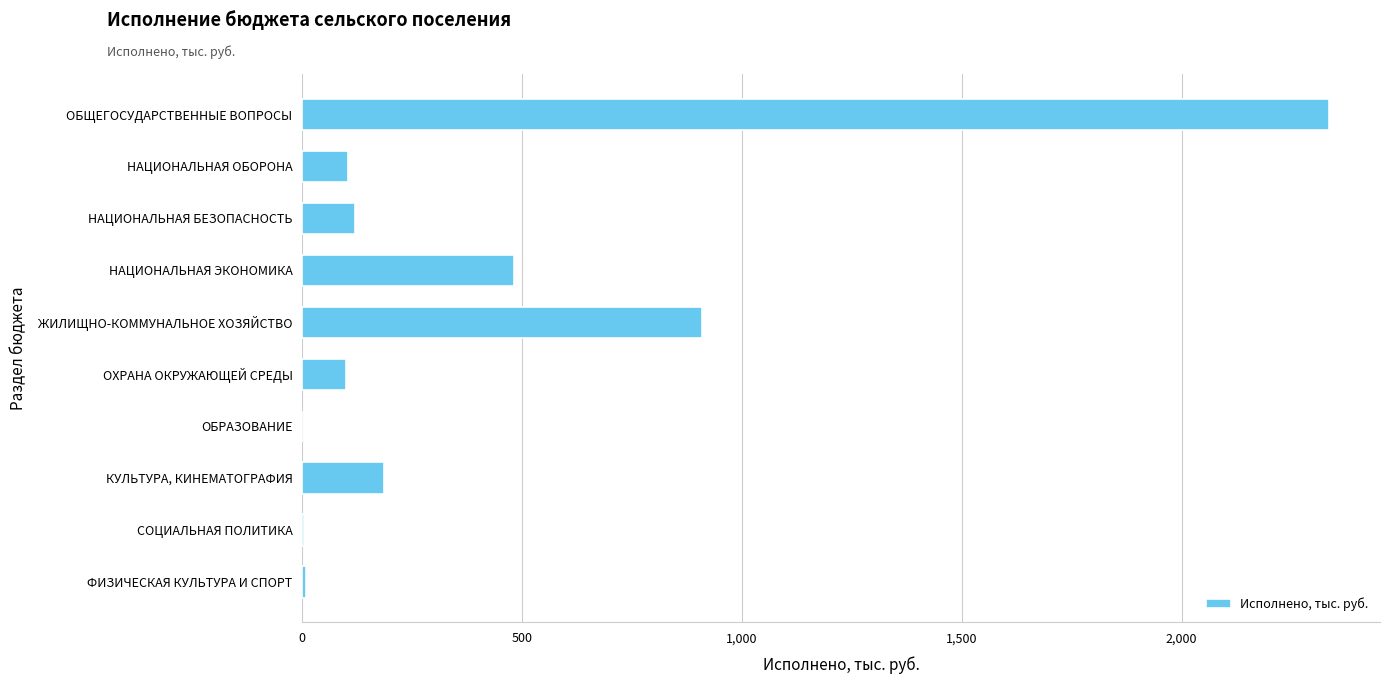

Is it true that the value at ОБРАЗОВАНИЕ is 1182.4?

False